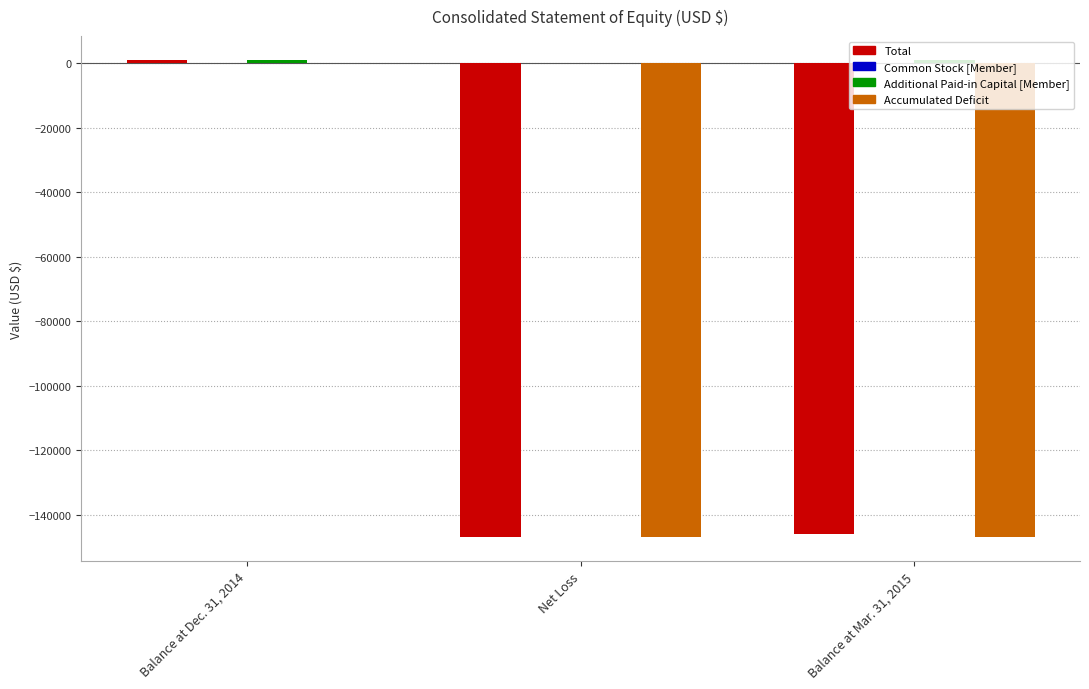

At which label does Total reach its peak?

Balance at Dec. 31, 2014